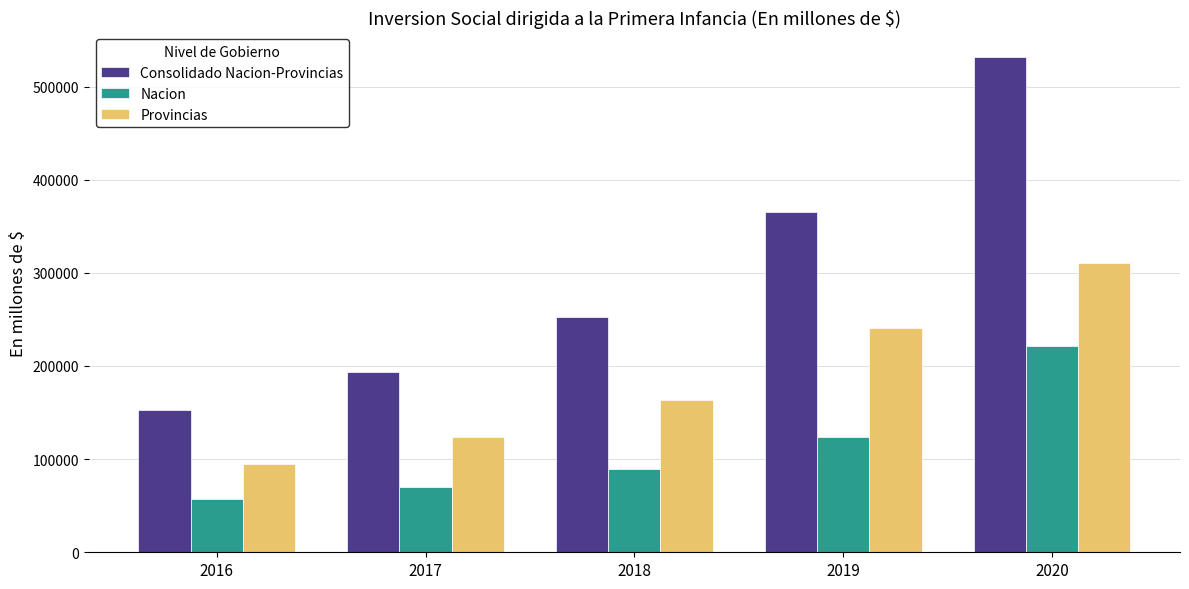

What is the value of the Nacion bar at the 1st from the left?

57398.1